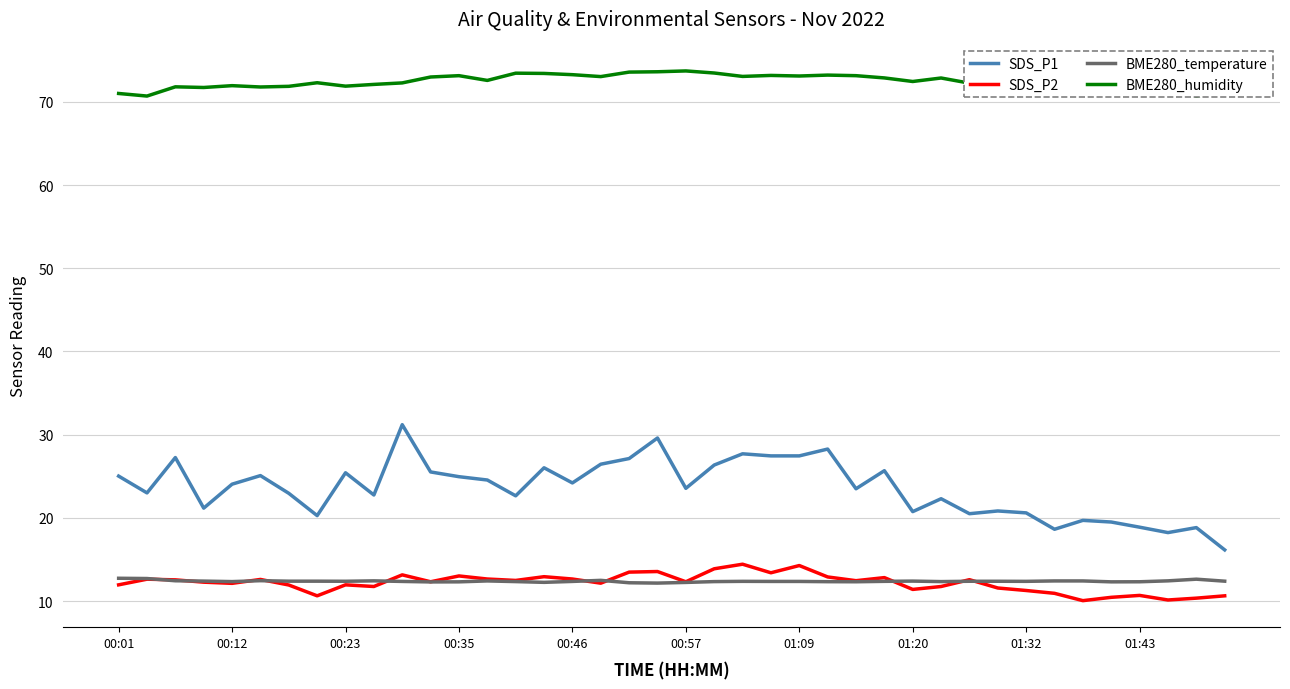

True or false: SDS_P2 and SDS_P1 intersect in this chart.

False